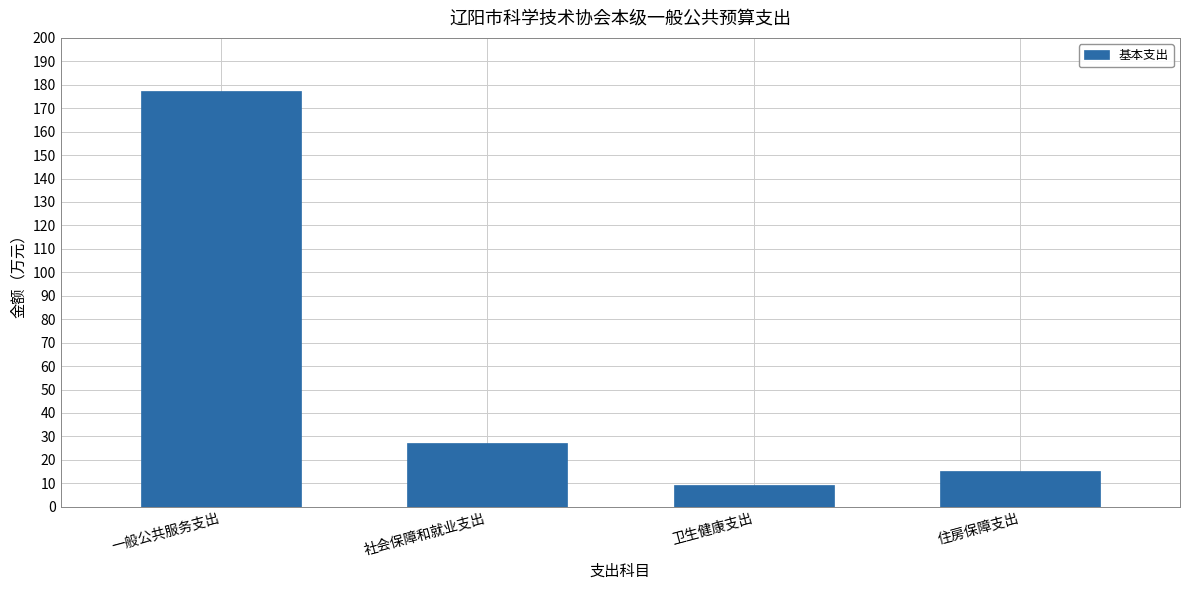

The value at 卫生健康支出 is 2.3. True or false?

False